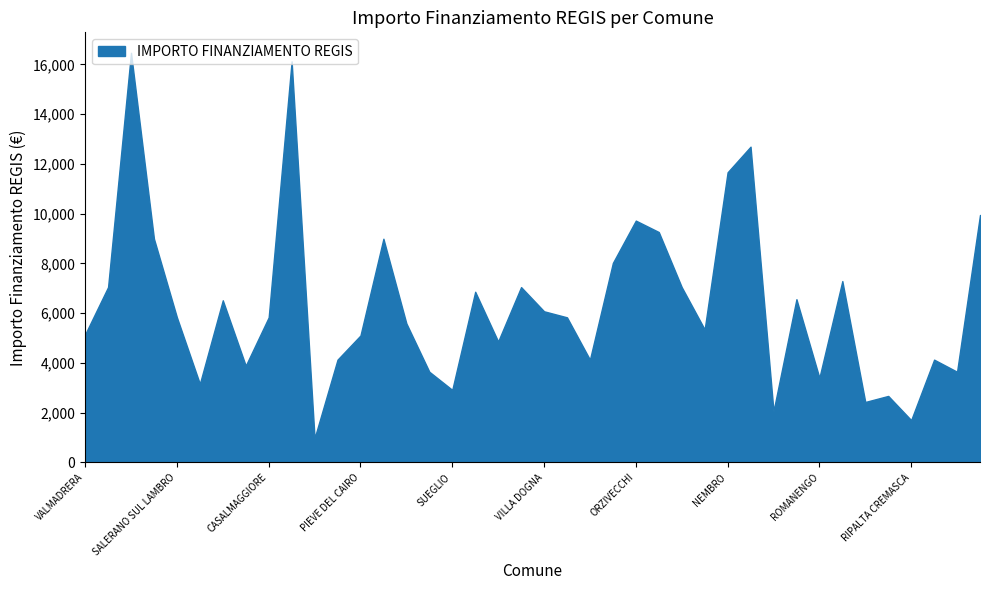

What is the difference between the maximum and minimum values?

15492